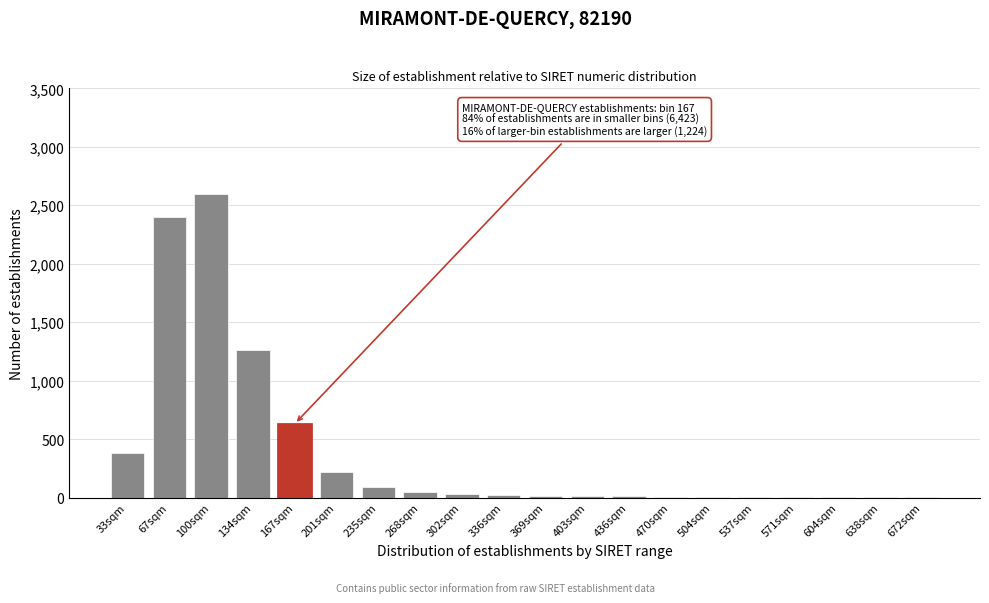

What is the sum of all values?

7747